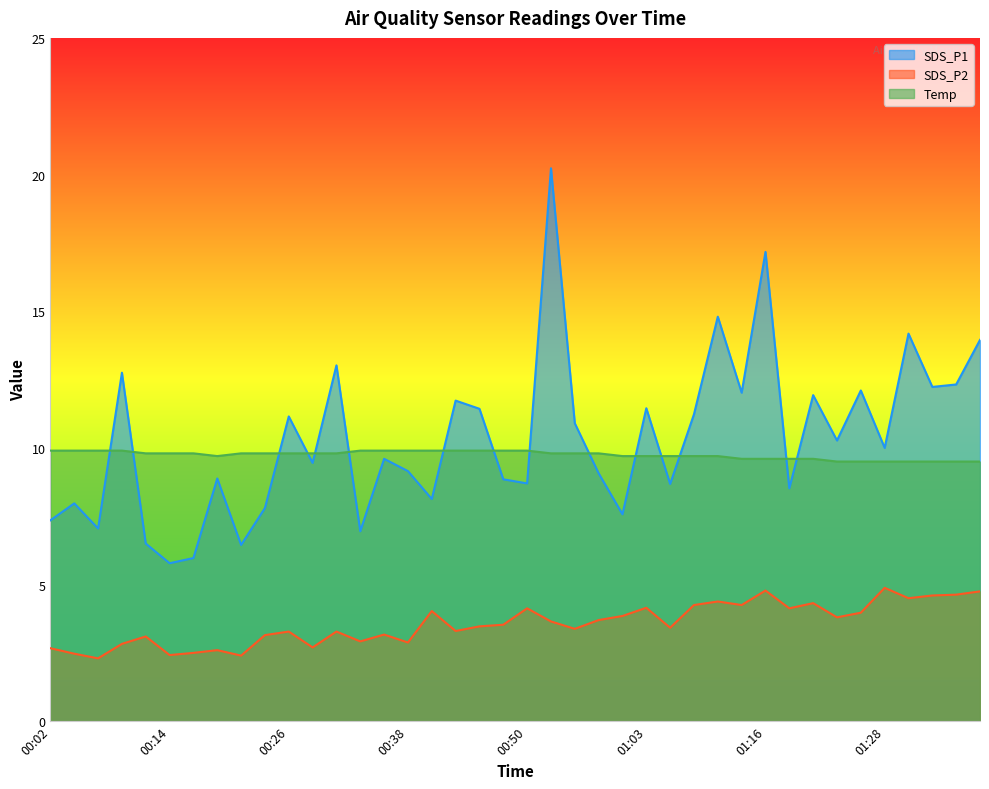

Rank the series at 00:04 from highest to lowest value.

Temp, SDS_P1, SDS_P2